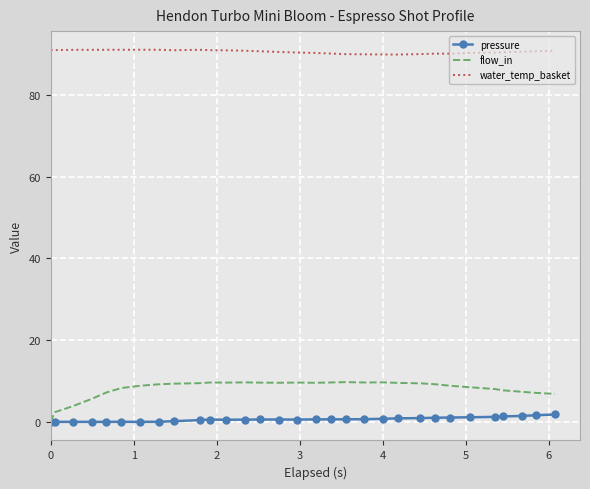

Rank the series by their maximum value, from highest to lowest.

water_temp_basket, flow_in, pressure